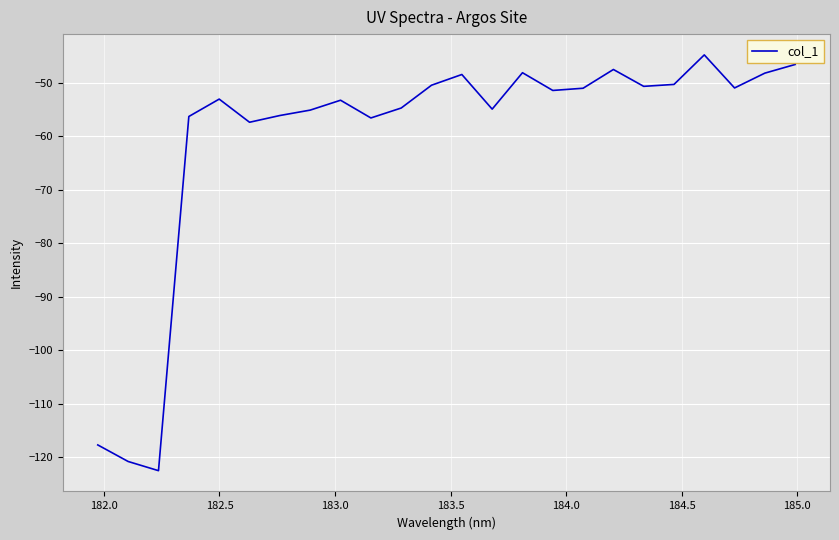

What is the difference between the maximum and minimum values?

77.7